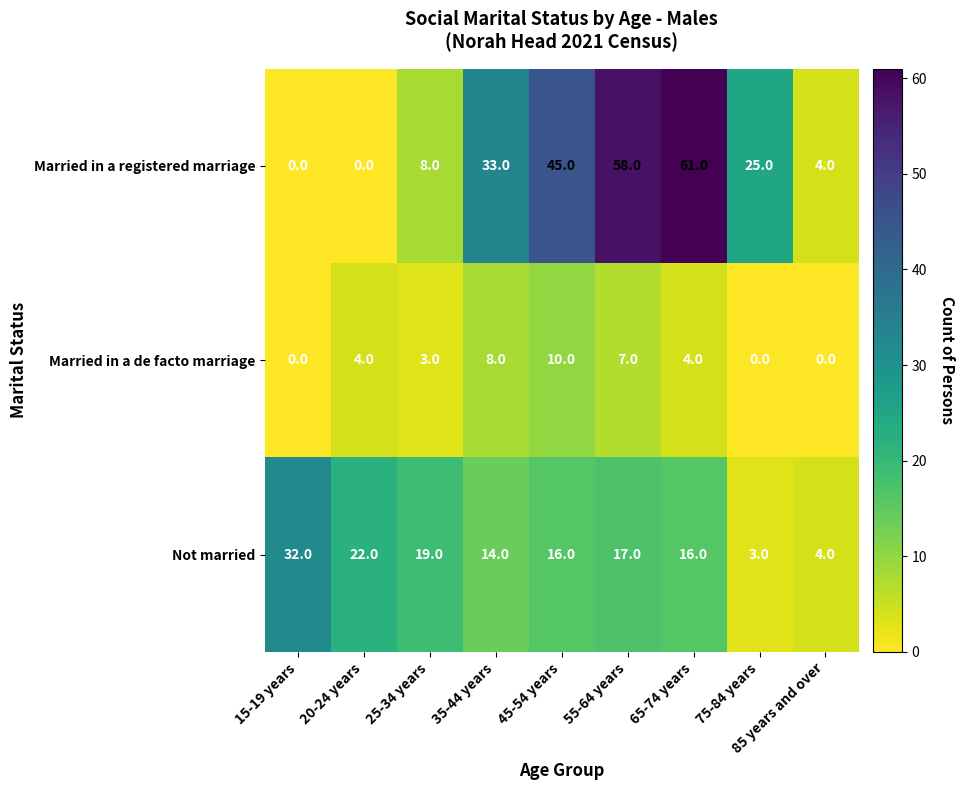

Which series has the largest range (max minus min)?

Married in a registered marriage